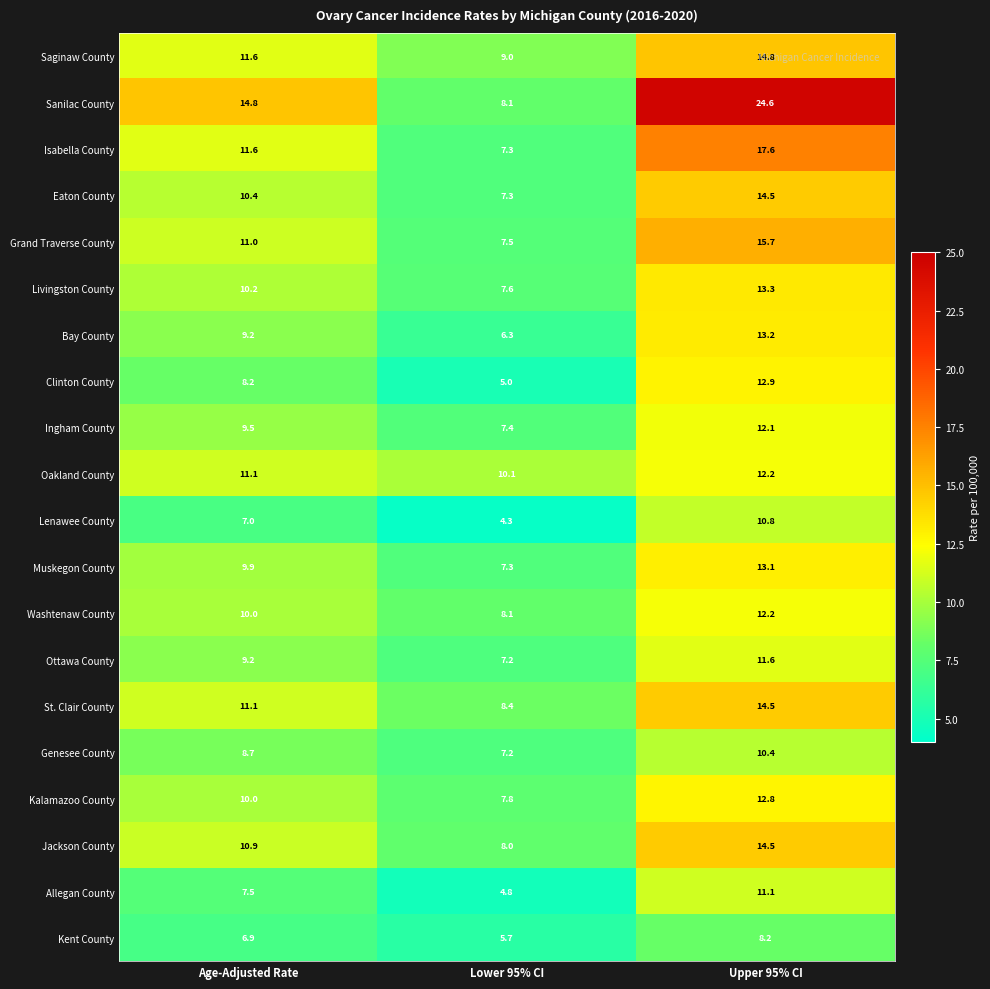

The Ingham County series shows 9.5 at Age-Adjusted Rate. True or false?

True